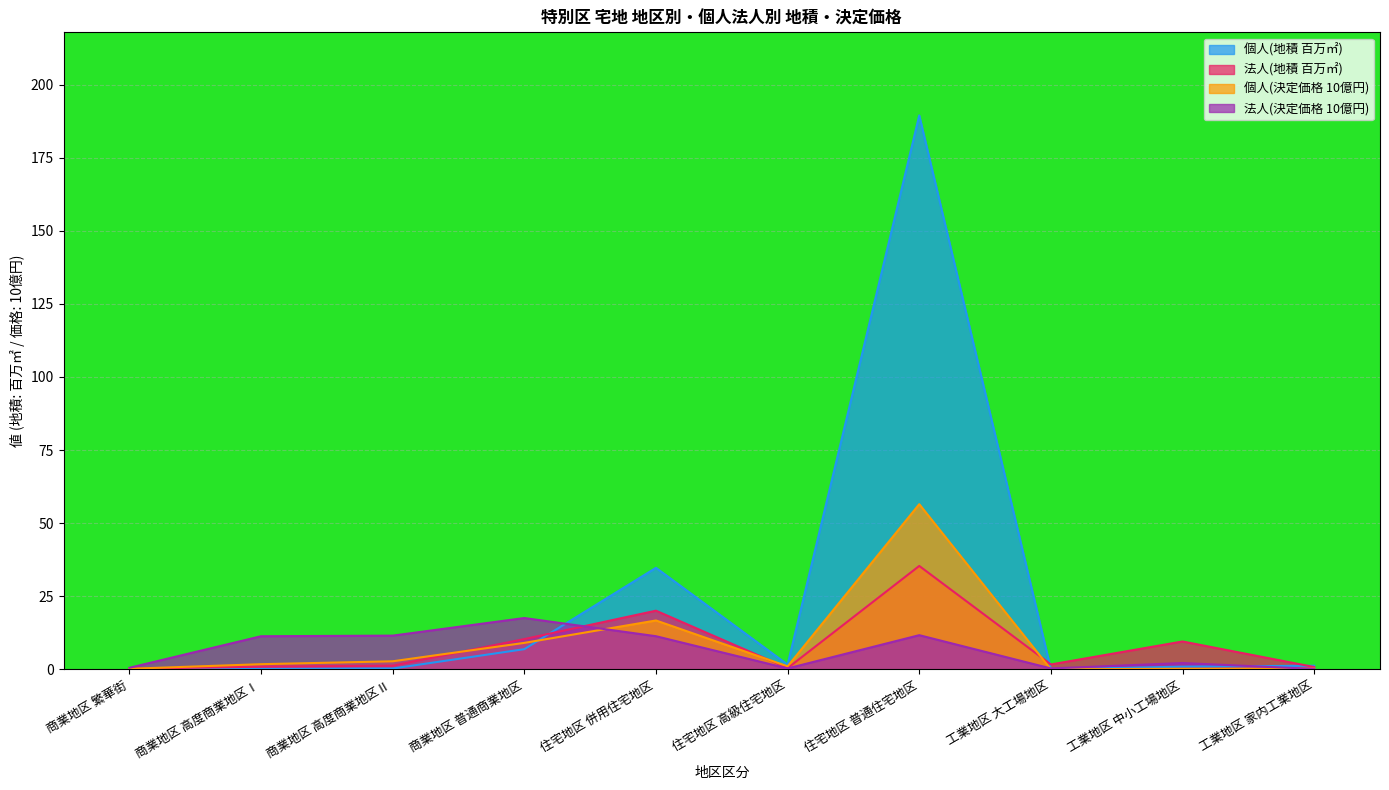

Reading left to right, extract all data points from this chart.

個人(地積): 商業地区 繁華街=0.1	商業地区 高度商業地区Ⅰ=0.2	商業地区 高度商業地区Ⅱ=0.3	商業地区 普通商業地区=6.9	住宅地区 併用住宅地区=34.7	住宅地区 高級住宅地区=1.6	住宅地区 普通住宅地区=189.4	工業地区 大工場地区=0.0	工業地区 中小工場地区=0.9	工業地区 家内工業地区=1.2
法人(地積): 商業地区 繁華街=0.2	商業地区 高度商業地区Ⅰ=0.9	商業地区 高度商業地区Ⅱ=1.2	商業地区 普通商業地区=10.4	住宅地区 併用住宅地区=20.1	住宅地区 高級住宅地区=0.4	住宅地区 普通住宅地区=35.4	工業地区 大工場地区=1.7	工業地区 中小工場地区=9.5	工業地区 家内工業地区=0.8
個人(決定価格千円): 商業地区 繁華街=0.2	商業地区 高度商業地区Ⅰ=1.8	商業地区 高度商業地区Ⅱ=2.8	商業地区 普通商業地区=9.1	住宅地区 併用住宅地区=16.7	住宅地区 高級住宅地区=1.0	住宅地区 普通住宅地区=56.5	工業地区 大工場地区=0.0	工業地区 中小工場地区=0.2	工業地区 家内工業地区=0.2
法人(決定価格千円): 商業地区 繁華街=0.5	商業地区 高度商業地区Ⅰ=11.3	商業地区 高度商業地区Ⅱ=11.5	商業地区 普通商業地区=17.5	住宅地区 併用住宅地区=11.3	住宅地区 高級住宅地区=0.3	住宅地区 普通住宅地区=11.7	工業地区 大工場地区=0.3	工業地区 中小工場地区=2.2	工業地区 家内工業地区=0.1